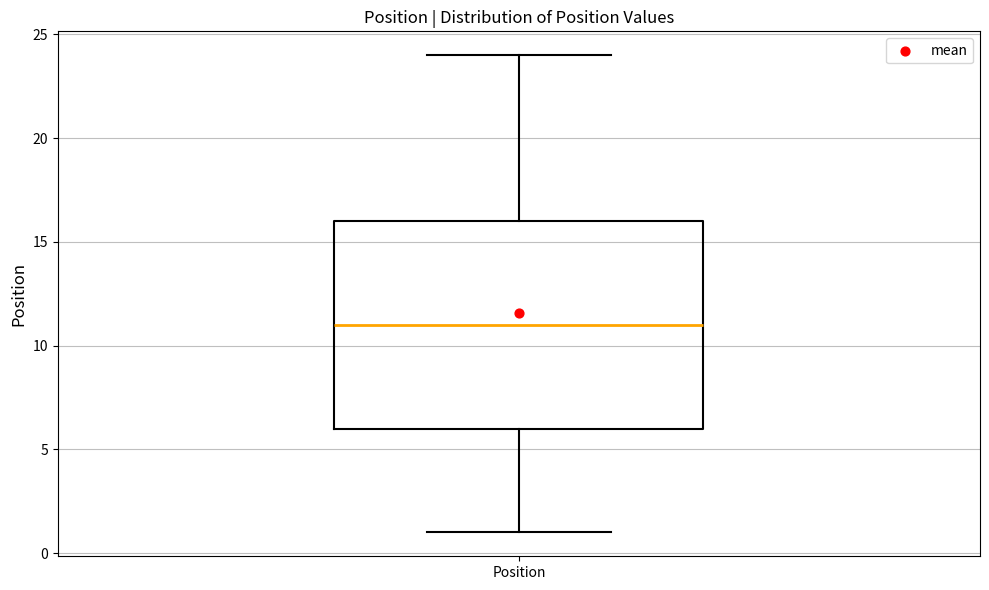

Transcribe this box plot: give where the median line is, the range the box spans, and where the two whiskers end, as read against the y-axis. The values are not printed on the chart, so give them approximately, as read against the axis.

median 11, box 6 to 16, whiskers 1 to 24